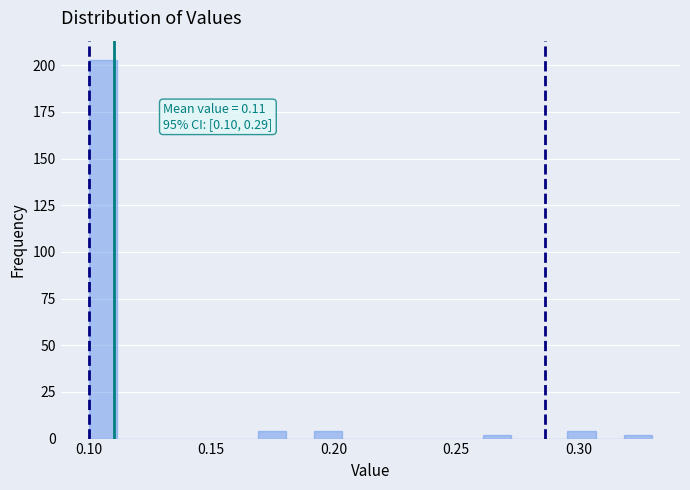

Read against the x-axis, roughly where is the centre of the tallest bar?

0.105